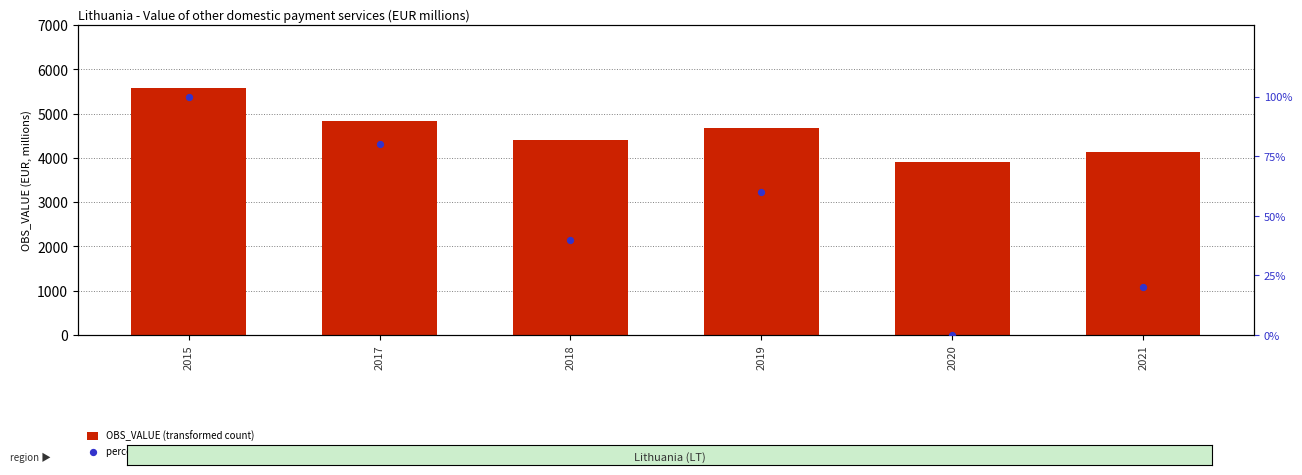

Which series reaches the minimum Y coordinate?

percentile rank within the sample